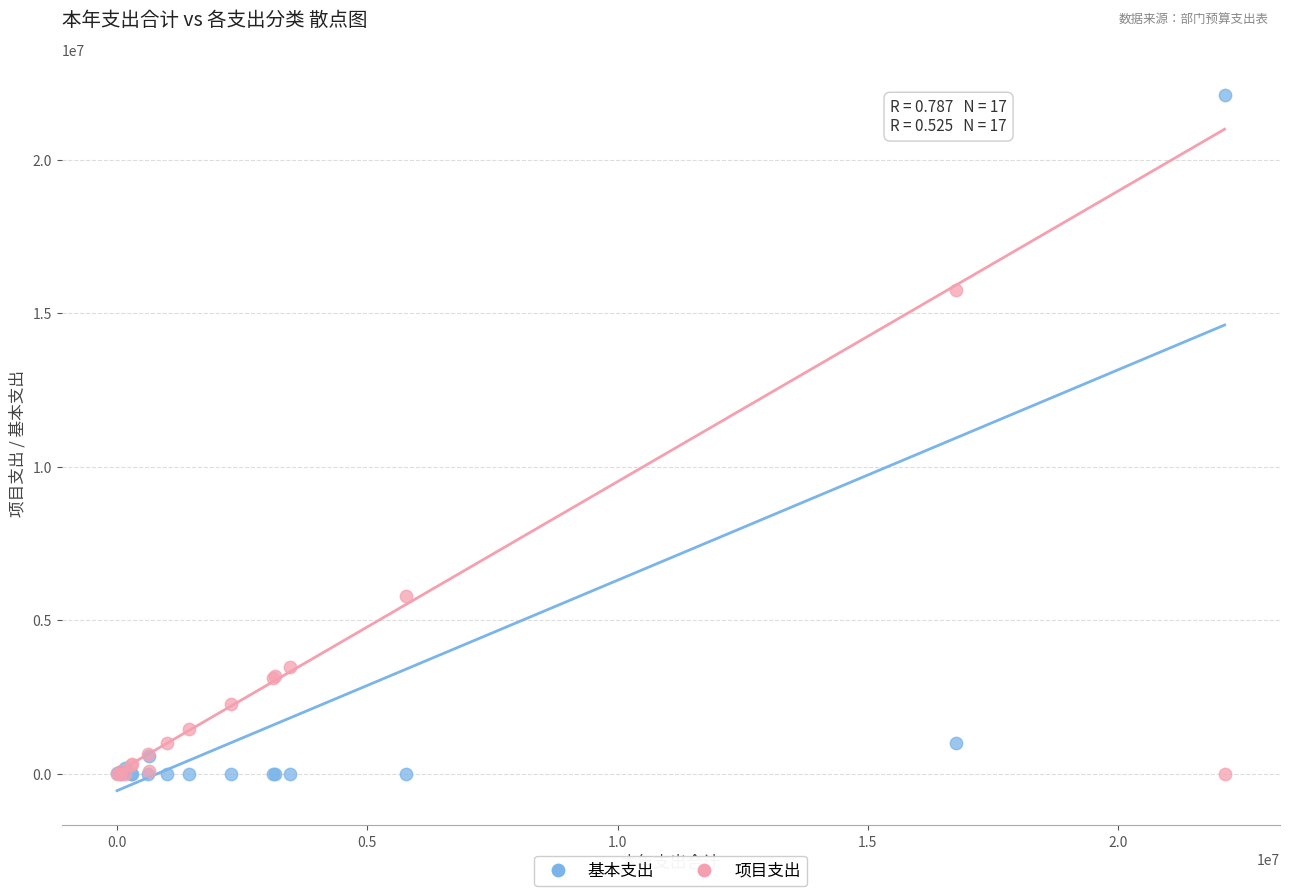

In the 基本支出 series, what Y value is closest to 11062314?

999317.1